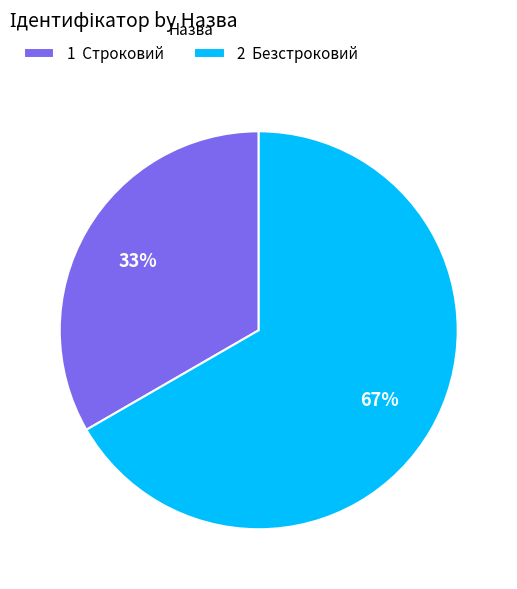

How many segments does this pie chart have?

2